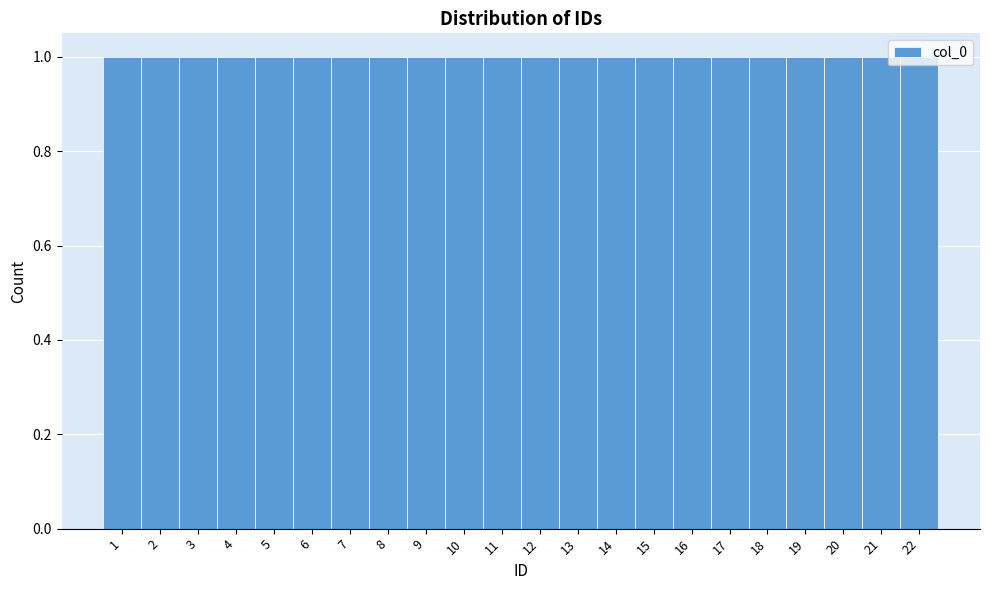

Reading left to right, transcribe this chart: for each bar, give the range it covers on the x-axis and its height. The values are not printed on the chart, so give them approximately, as read against the axis.

0.5 to 1.5: 1
1.5 to 2.5: 1
2.5 to 3.5: 1
3.5 to 4.5: 1
4.5 to 5.5: 1
5.5 to 6.5: 1
6.5 to 7.5: 1
7.5 to 8.5: 1
8.5 to 9.5: 1
9.5 to 10.5: 1
10.5 to 11.5: 1
11.5 to 12.5: 1
12.5 to 13.5: 1
13.5 to 14.5: 1
14.5 to 15.5: 1
15.5 to 16.5: 1
16.5 to 17.5: 1
17.5 to 18.5: 1
18.5 to 19.5: 1
19.5 to 20.5: 1
20.5 to 21.5: 1
21.5 to 22.5: 1